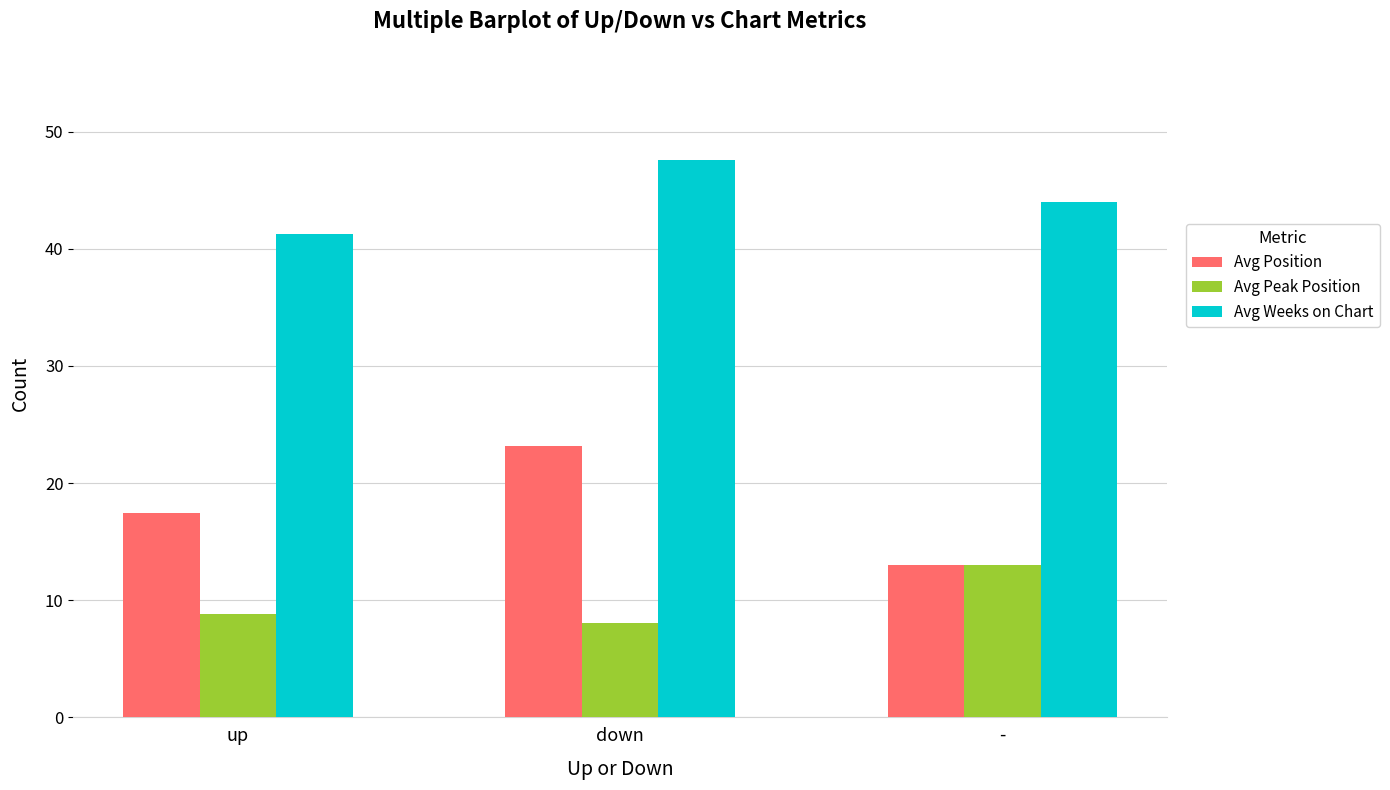

Where does the Avg Weeks on Chart series first go above 44?

down